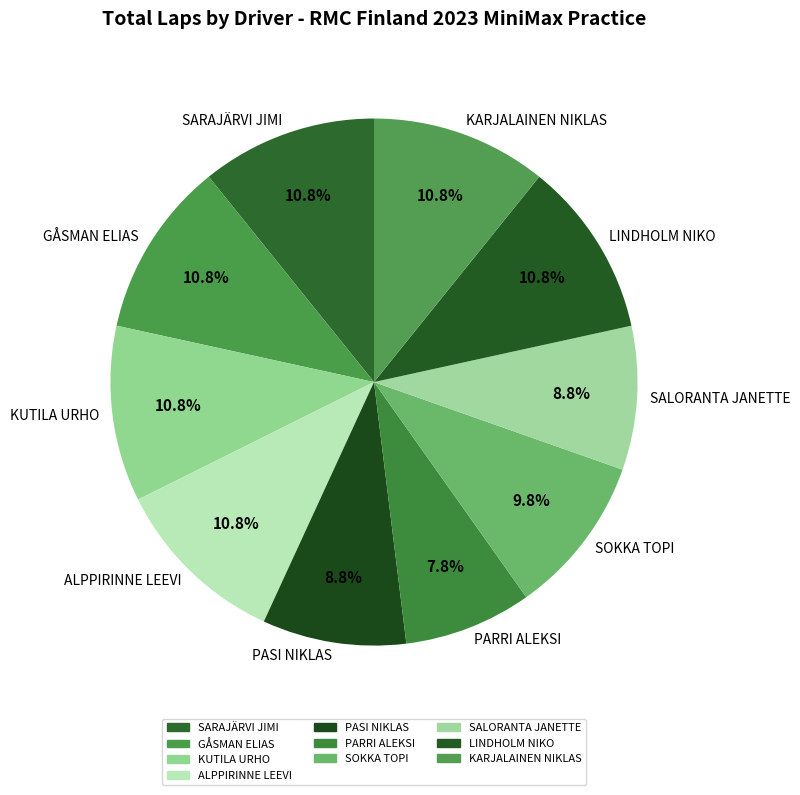

Approximately how many times larger is the value at KUTILA URHO compared to SOKKA TOPI?

1.1